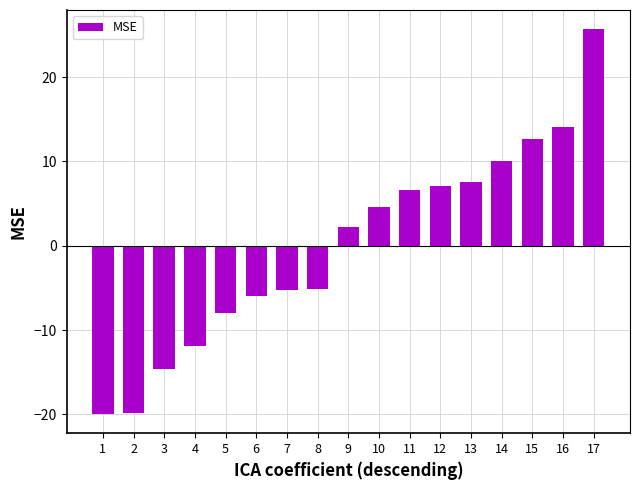

At which label is the value closest to 2?

9